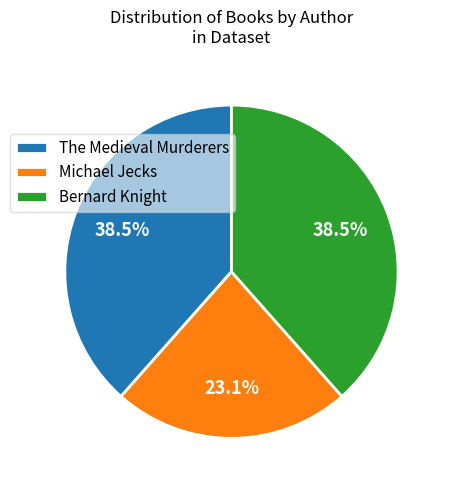

What is the smallest slice in the pie chart?

Michael Jecks